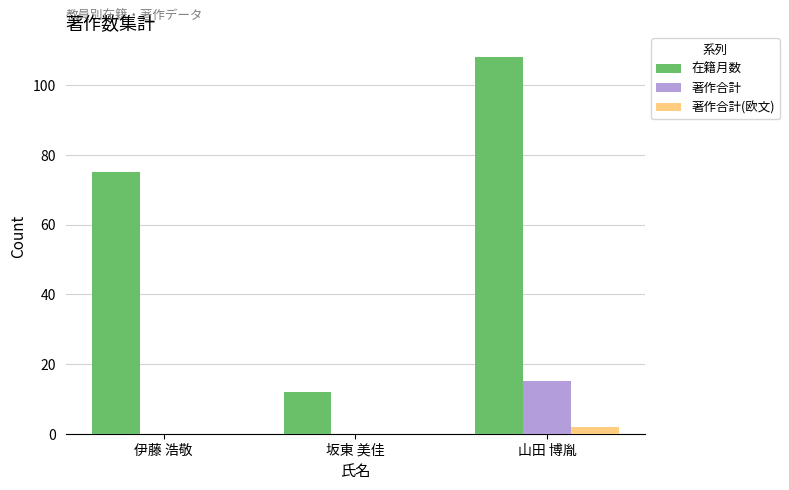

How many distinct data groups are displayed?

3